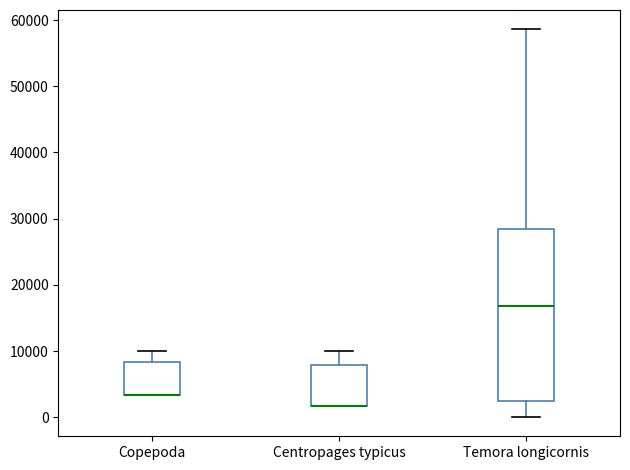

Where is the upper edge of the box for Copepoda on the y-axis? The values are not printed on the chart, so give them approximately, as read against the axis.

8000